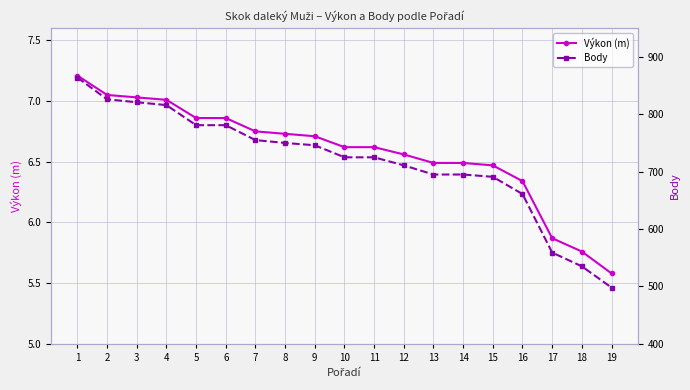

Reading left to right, transcribe all the data shown in this chart.

Výkon (m): 7.2	7.0	7.0	7.0	6.9	6.9	6.8	6.7	6.7	6.6	6.6	6.6	6.5	6.5	6.5	6.3	5.9	5.8	5.6
Body: 864.0	826.0	821.0	816.0	781.0	781.0	755.0	750.0	746.0	725.0	725.0	711.0	695.0	695.0	691.0	661.0	559.0	535.0	498.0